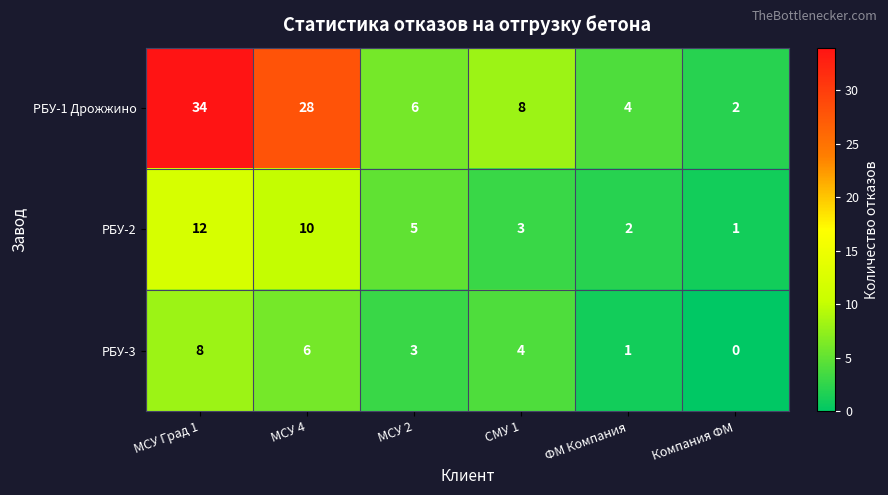

Reading left to right, transcribe all the data shown in this chart.

РБУ-1 Дрожжино: МСУ Град 1=34	МСУ 4=28	МСУ 2=6	СМУ 1=8	ФМ Компания=4	Компания ФМ=2
РБУ-2: МСУ Град 1=12	МСУ 4=10	МСУ 2=5	СМУ 1=3	ФМ Компания=2	Компания ФМ=1
РБУ-3: МСУ Град 1=8	МСУ 4=6	МСУ 2=3	СМУ 1=4	ФМ Компания=1	Компания ФМ=0